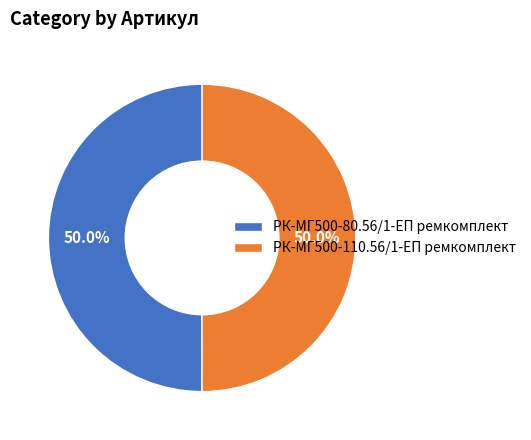

What is the total percentage of РК-МГ500-110.56/1-ЕП ремкомплект and РК-МГ500-80.56/1-ЕП ремкомплект?

100.0%